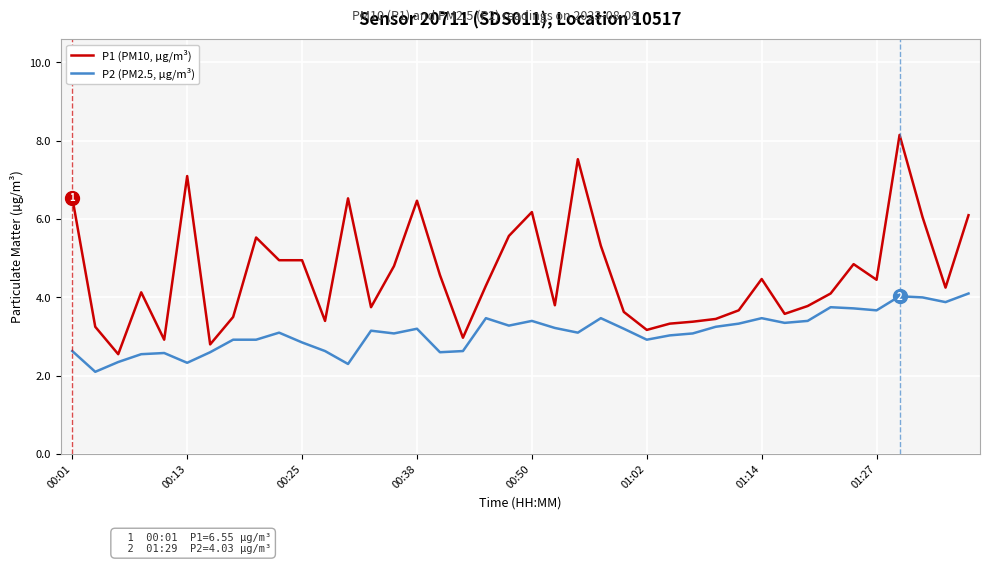

True or false: P2 (PM2.5, µg/m³) has more than 0 points higher than both neighbors.

True